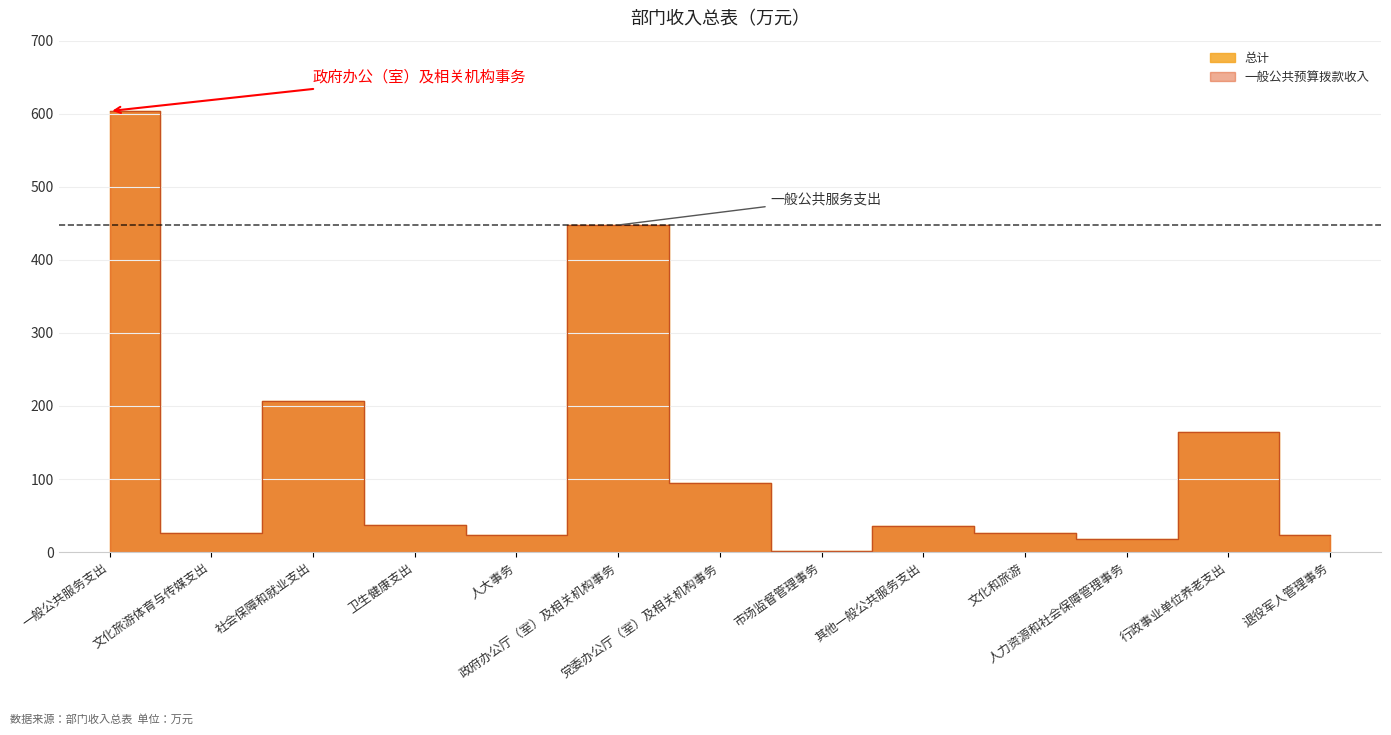

True or false: 总计 has a value of 37.2 at 党委办公厅（室）及相关机构事务.

False